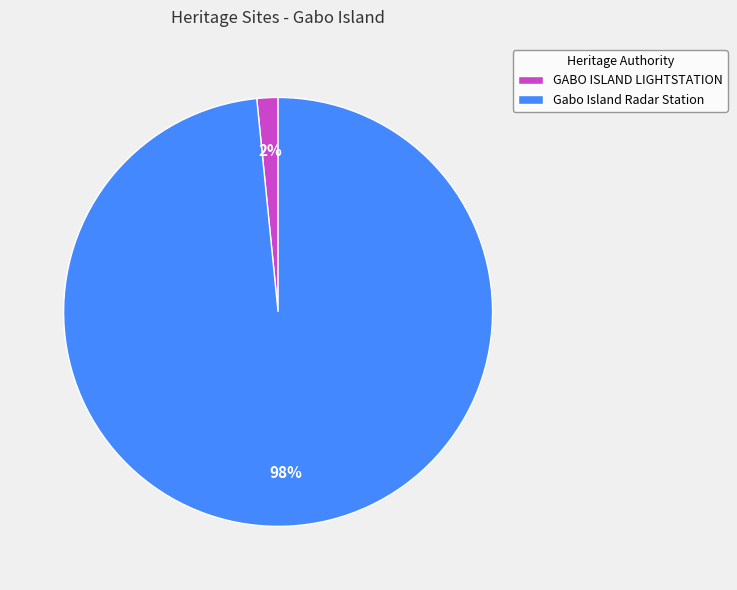

To the nearest percent, what is the combined percentage of Gabo Island Radar Station and GABO ISLAND LIGHTSTATION?

100%